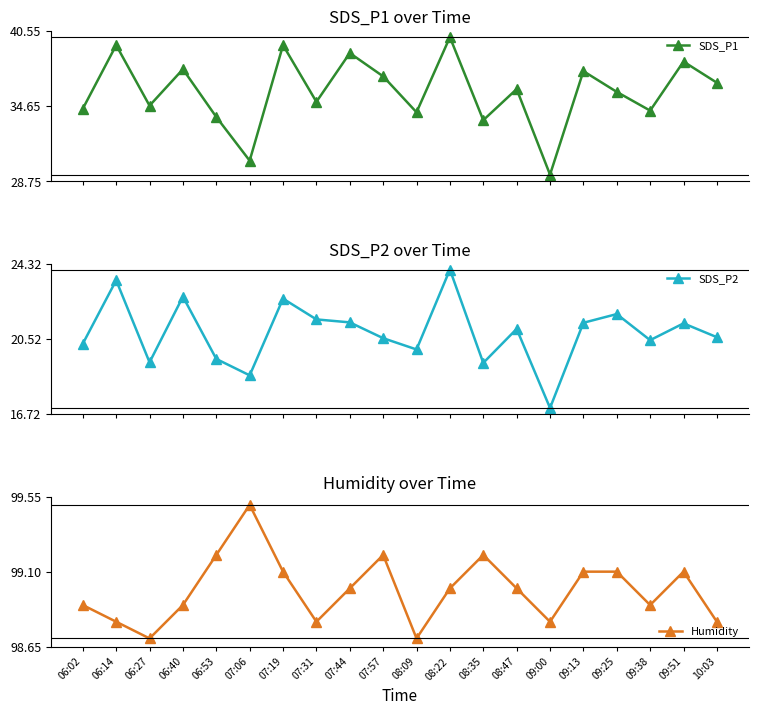

Reading right to left, what are all the values shown in this chart?

SDS_P1: 36.5	38.1	34.3	35.8	37.4	29.2	36.0	33.5	40.0	34.1	37.0	38.8	35.0	39.4	30.4	33.8	37.5	34.7	39.4	34.4
SDS_P2: 20.6	21.3	20.4	21.8	21.3	17.0	21.0	19.3	24.0	20.0	20.6	21.4	21.5	22.6	18.7	19.5	22.6	19.3	23.5	20.3
Humidity: 98.8	99.1	98.9	99.1	99.1	98.8	99.0	99.2	99.0	98.7	99.2	99.0	98.8	99.1	99.5	99.2	98.9	98.7	98.8	98.9